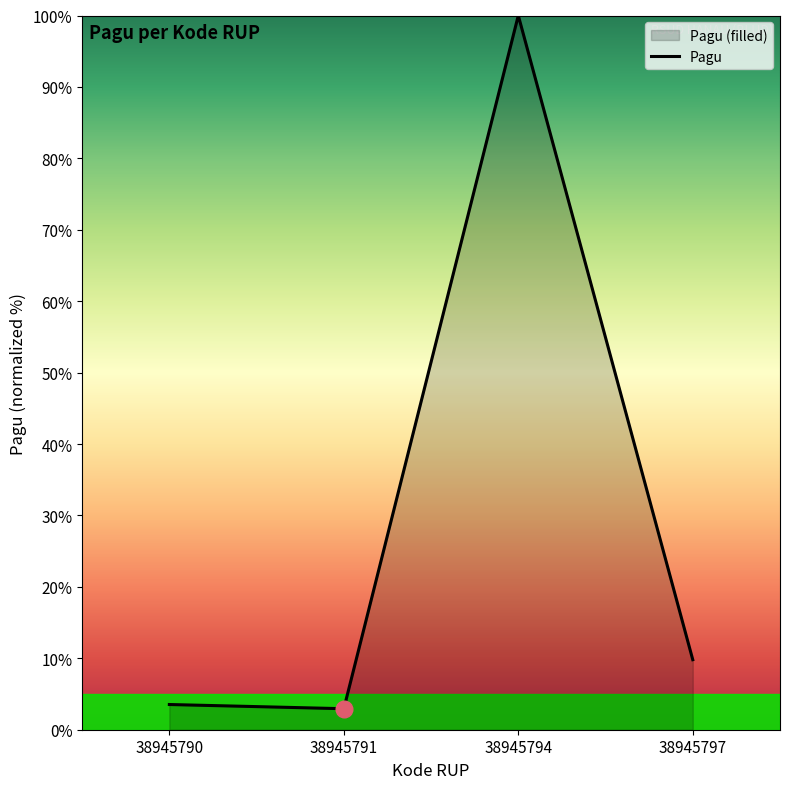

At which label is the value closest to 51?

38945797